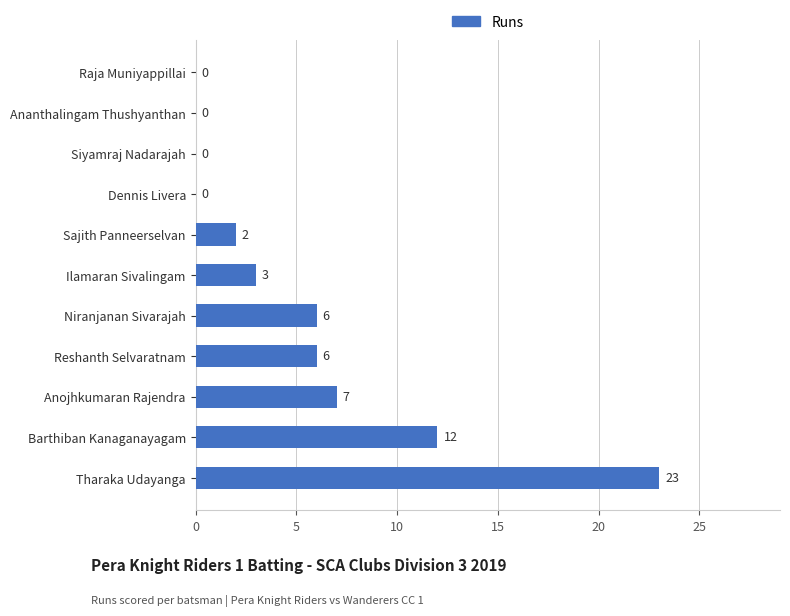

What is the greatest value displayed?

23